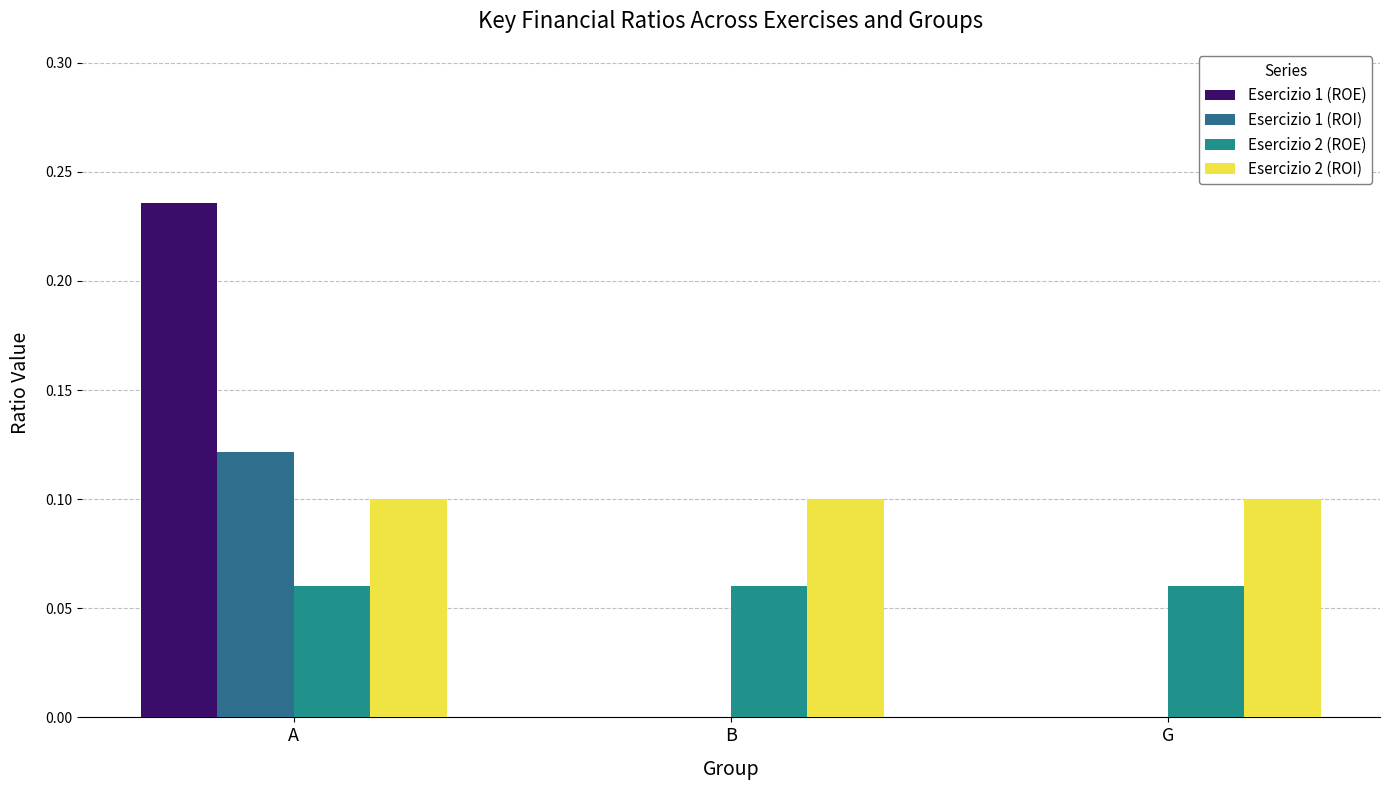

At which category is the sum across all series the highest?

A